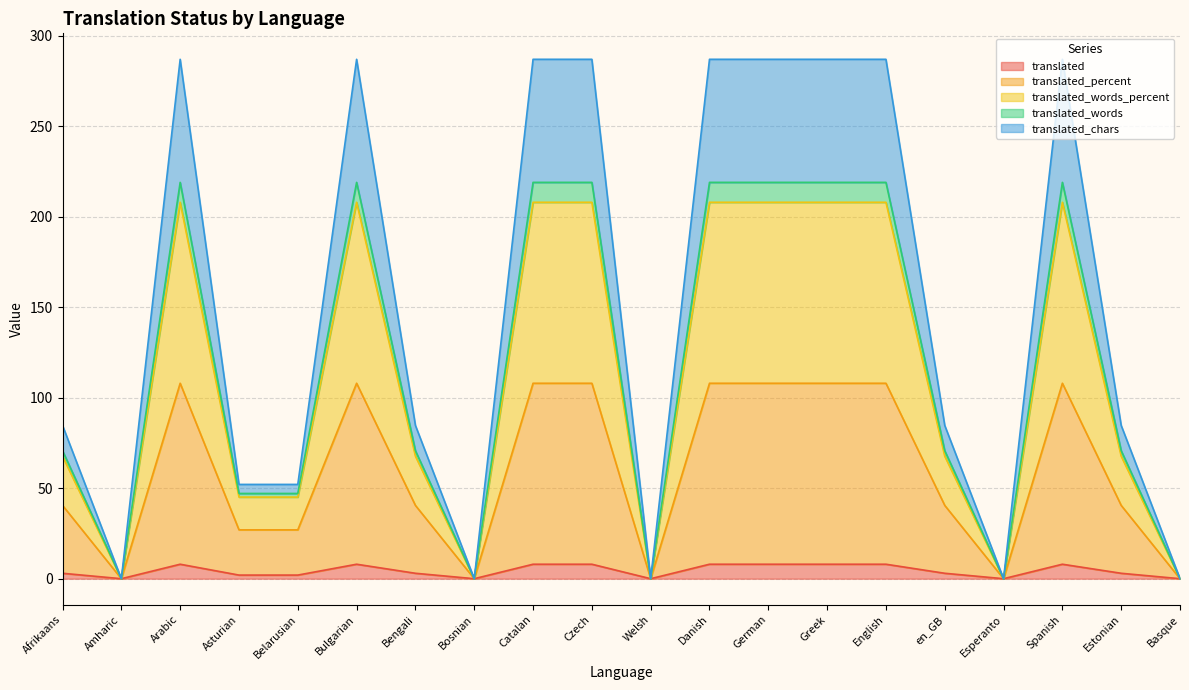

What is the maximum value shown in the chart?

287.0